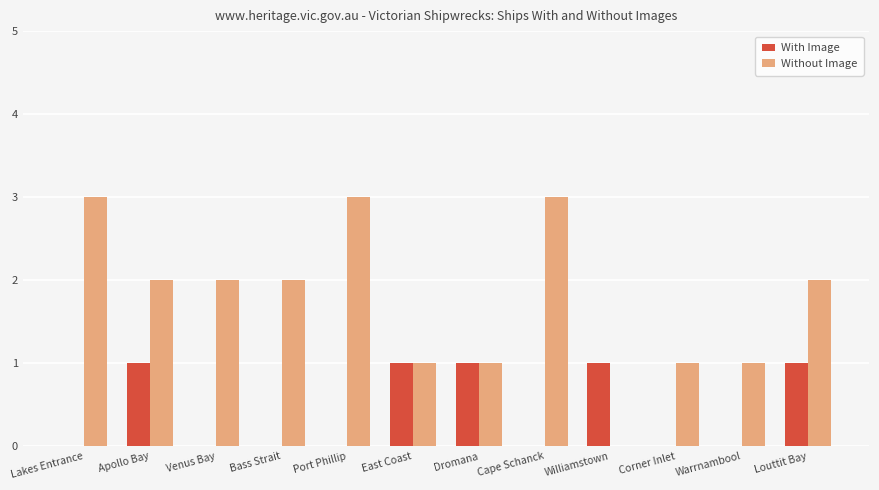

Reading right to left, transcribe all the data shown in this chart.

With Image: 1	0	0	1	0	1	1	0	0	0	1	0
Without Image: 2	1	1	0	3	1	1	3	2	2	2	3